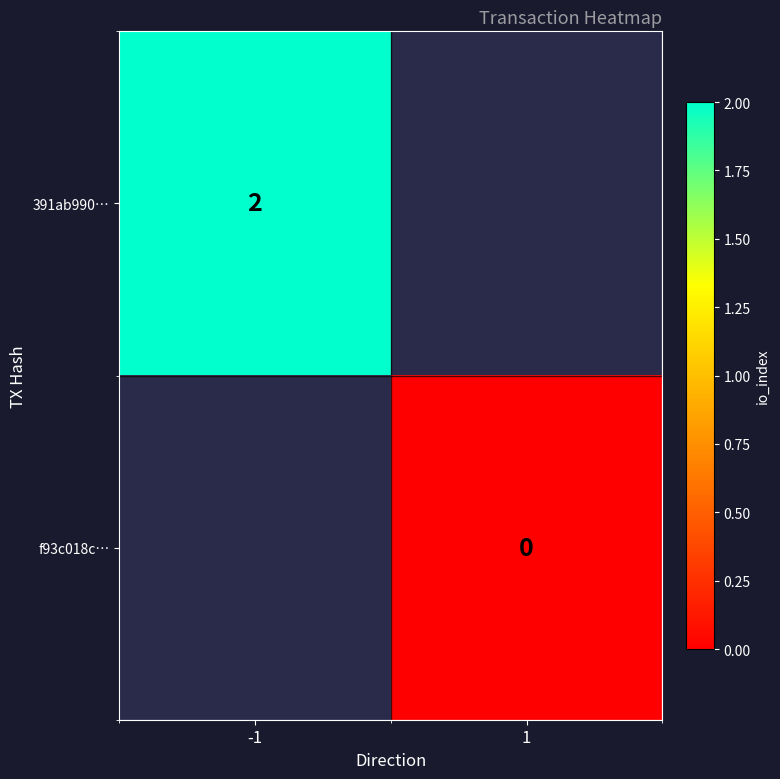

The value of 391ab990… at -1 is 2.7. True or false?

False